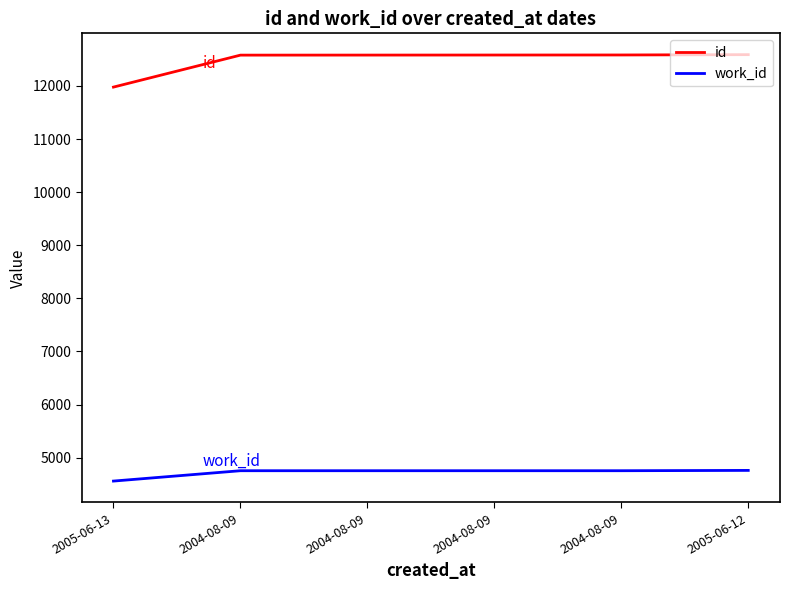

What are all the series names shown in the legend?

id, work_id